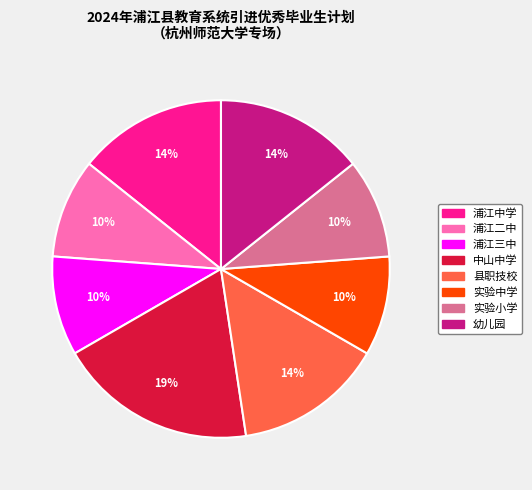

To the nearest percent, what percentage of the pie is 实验中学?

10%